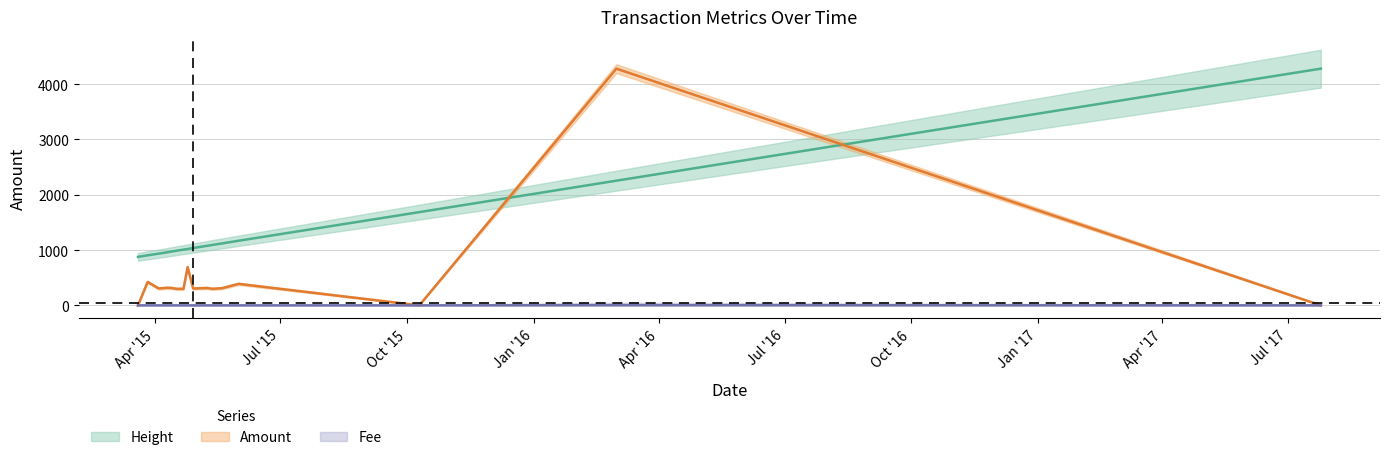

What is the difference between the Height values at 2015-04-22 and 2015-04-10?

49.0